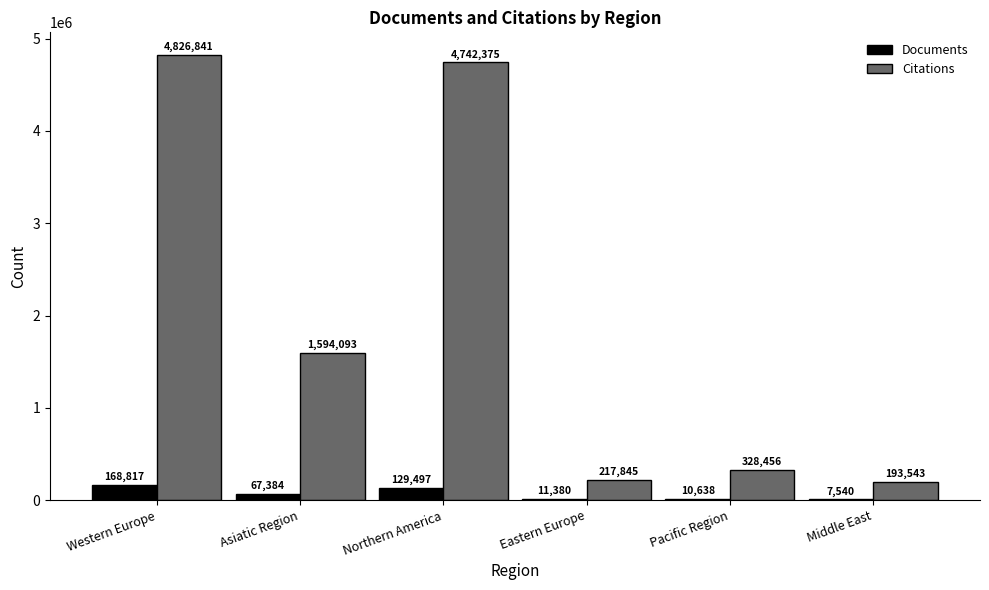

Is the value of Citations at Western Europe greater than the value of Documents at Middle East?

Yes